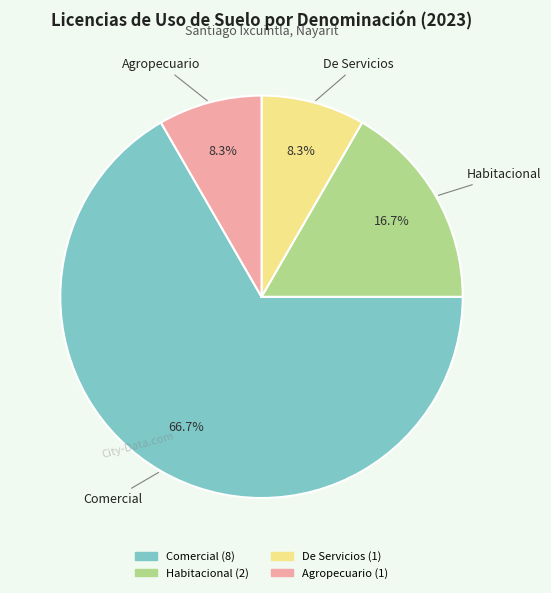

What portion of the pie excludes Habitacional?

83.3%